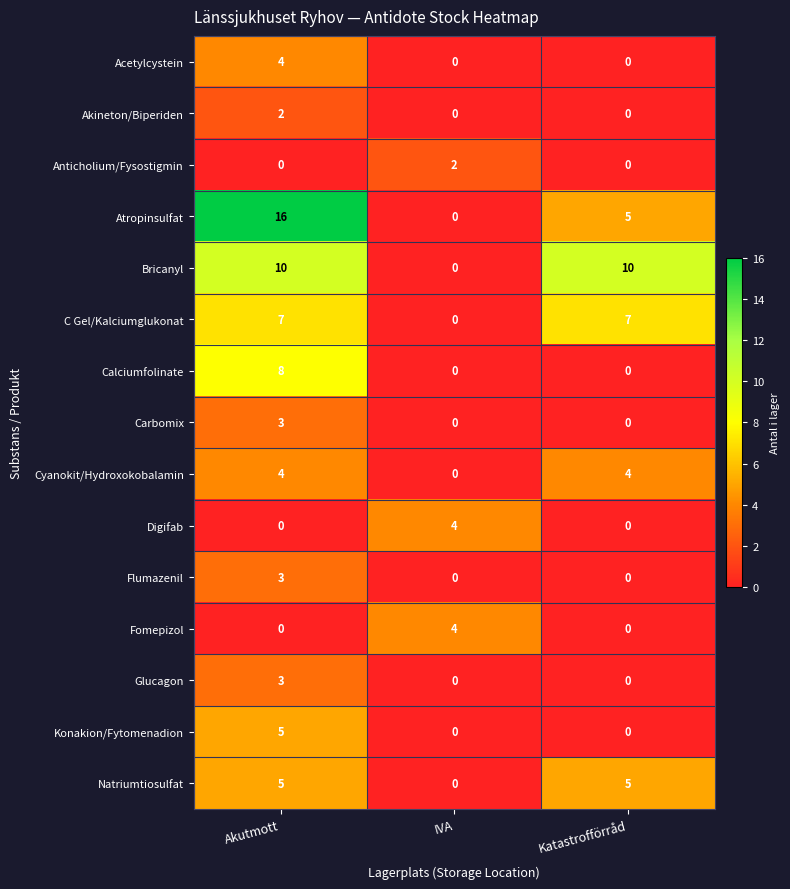

What value does the Atropinsulfat series have at Katastrofförråd, to the nearest 5?

5